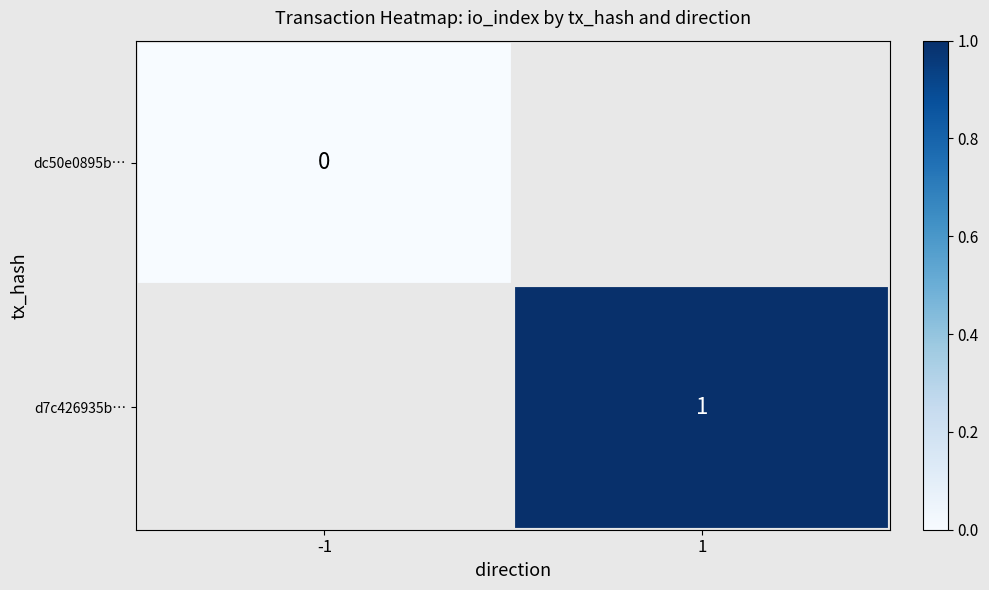

The value of d7c426935b… at 1 is 1. True or false?

True